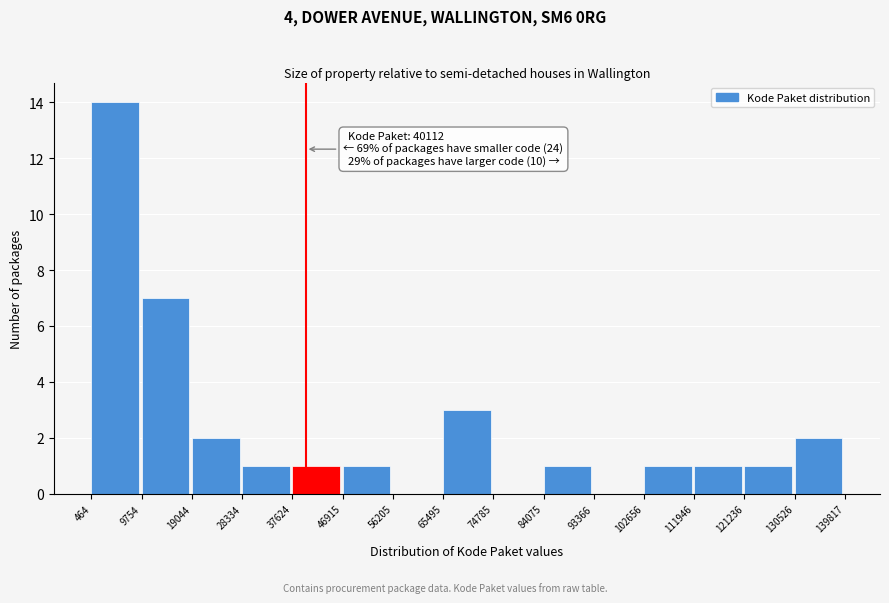

Which range on the x-axis has the tallest bar?

464 to 9754